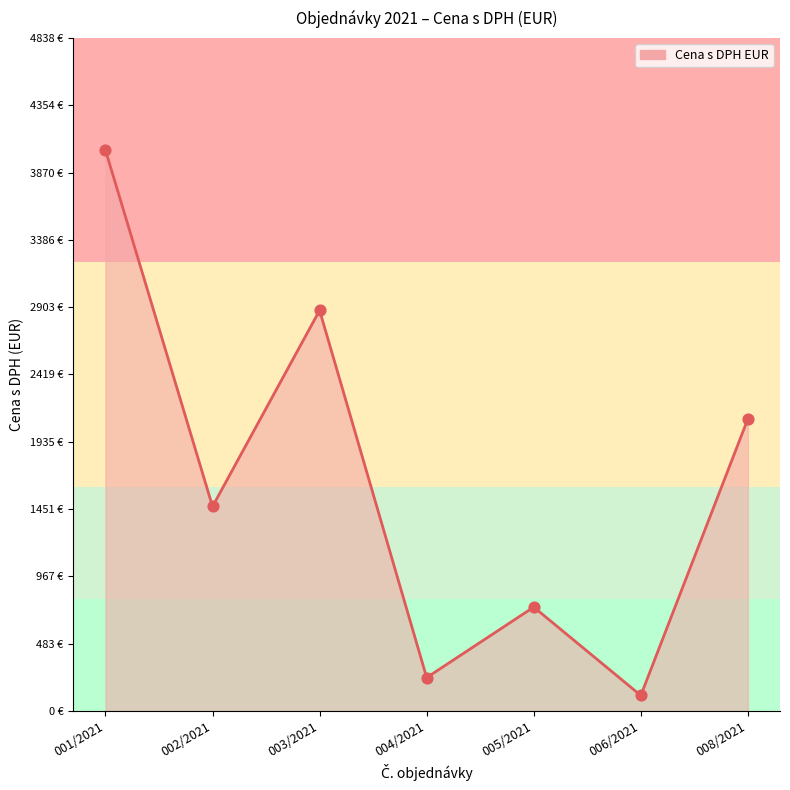

What is the change in value from 001/2021 to 004/2021?

-3792.0